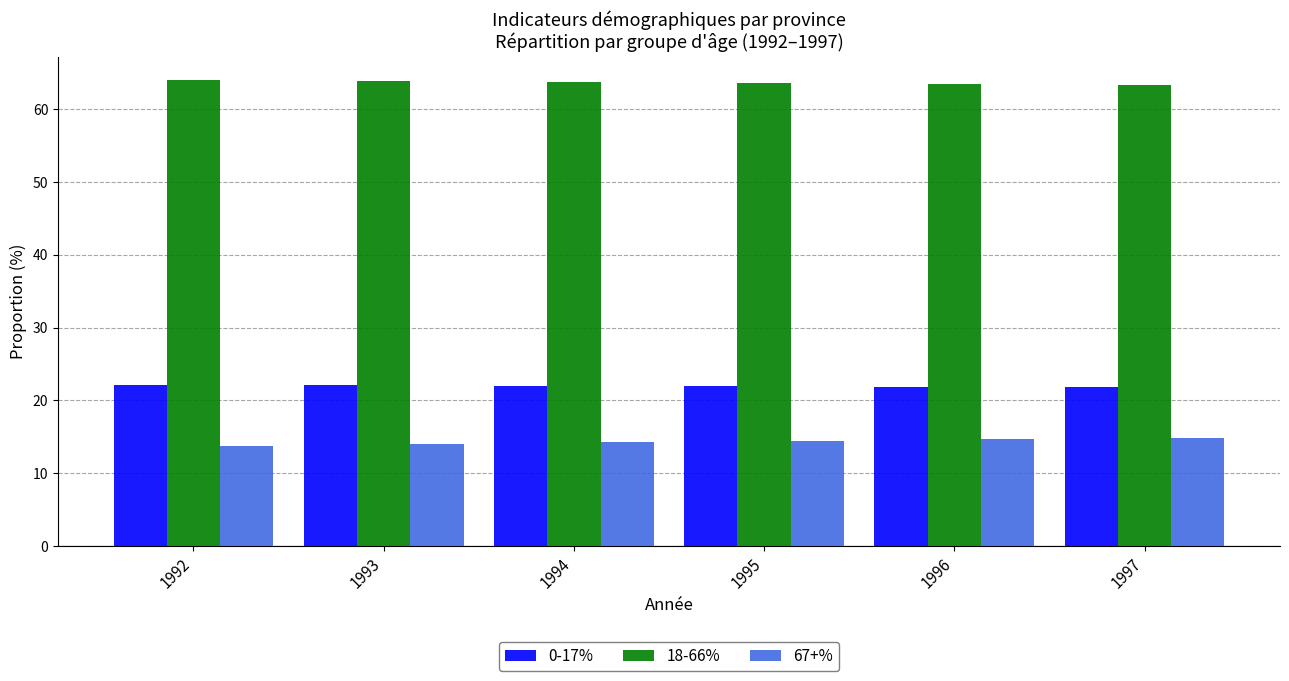

Is it true that 18-66% equals 103.5 at 1995?

False